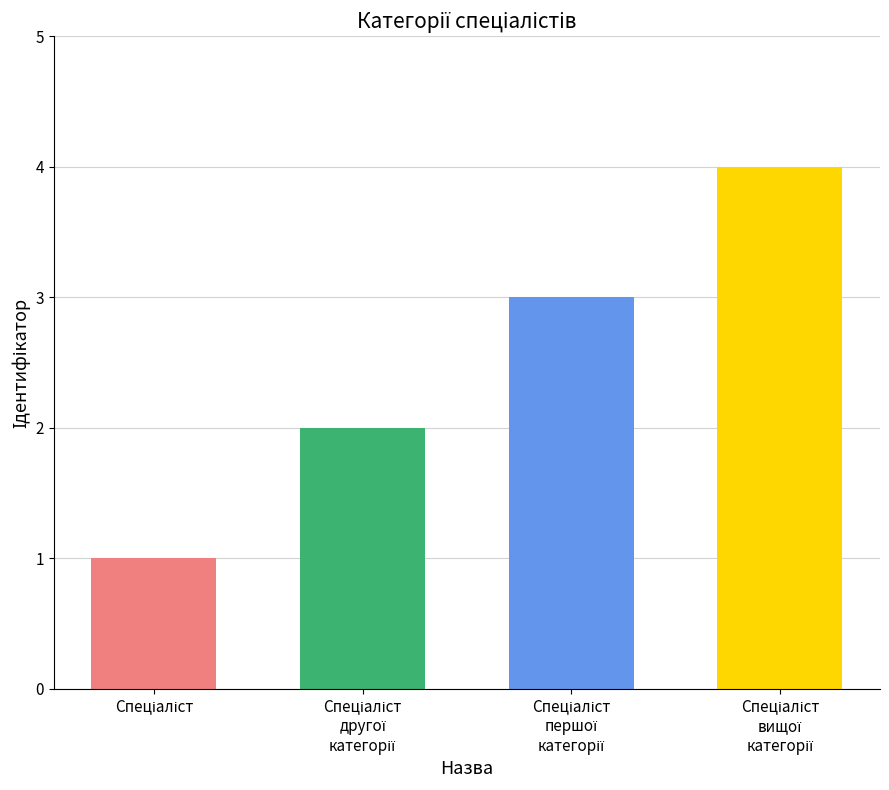

What position from the right is Спеціаліст другої категорії?

3